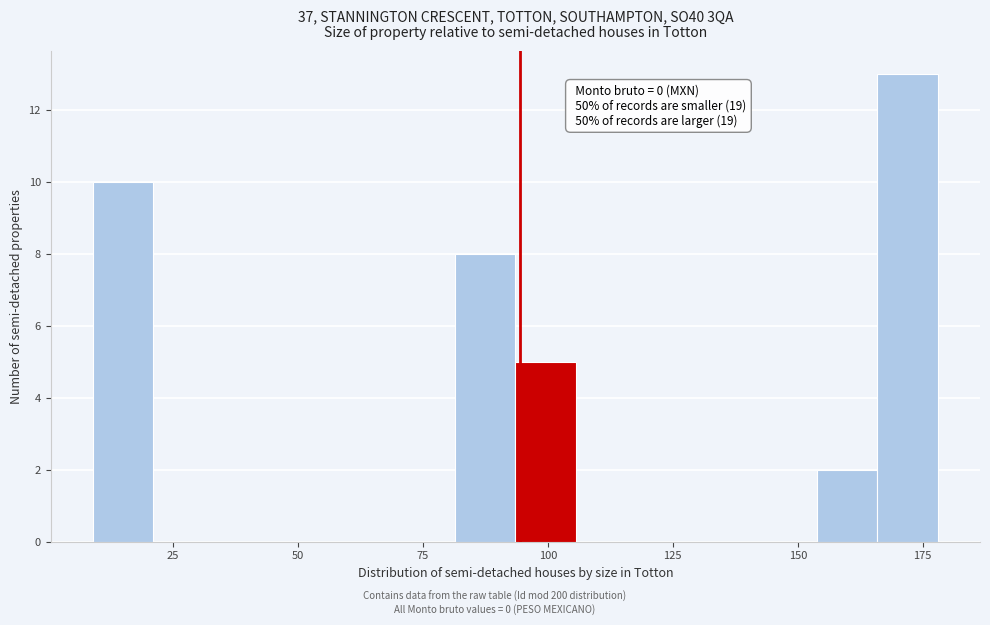

Around what value on the x-axis is the tallest bar? Give the approximate position of its centre, as read against the axis.

170